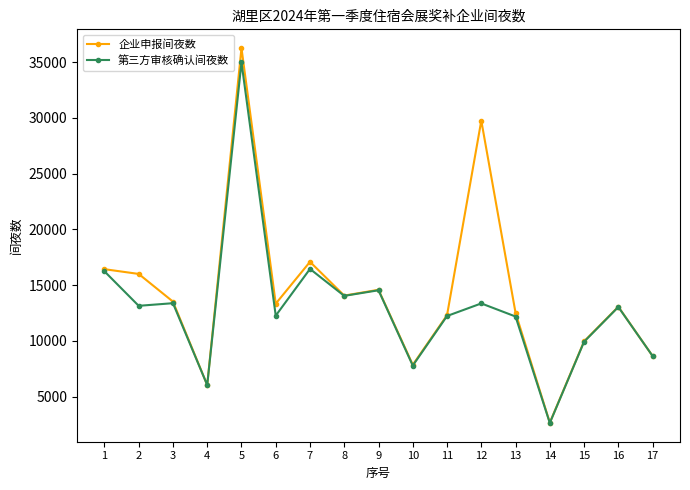

At which label does 第三方审核确认间夜数 first exceed 13048?

1